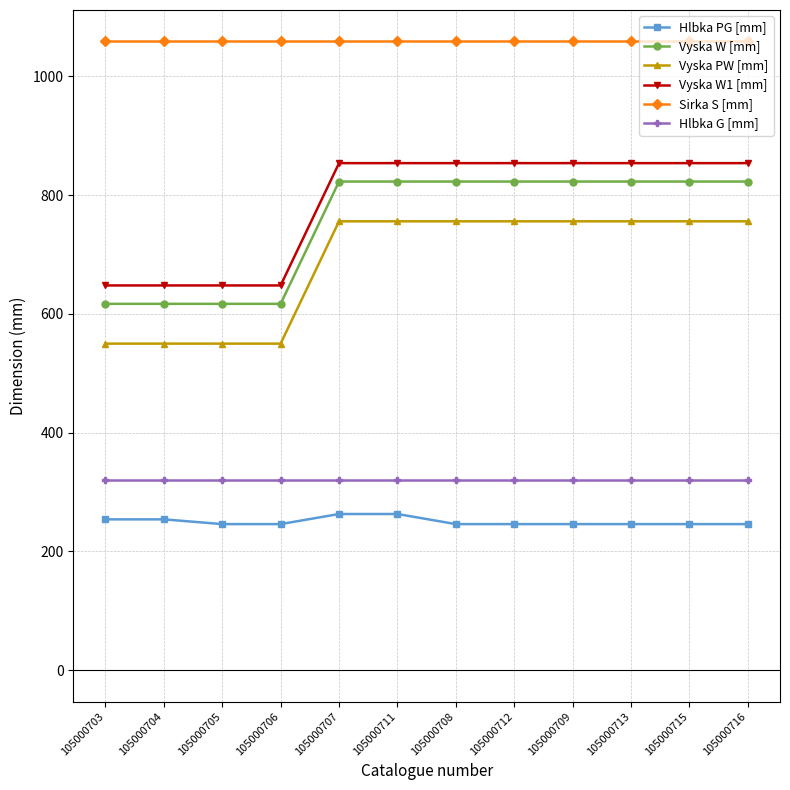

Is the value of Sirka S [mm] at 105000708 greater than the value of Vyska PW [mm] at 105000706?

Yes